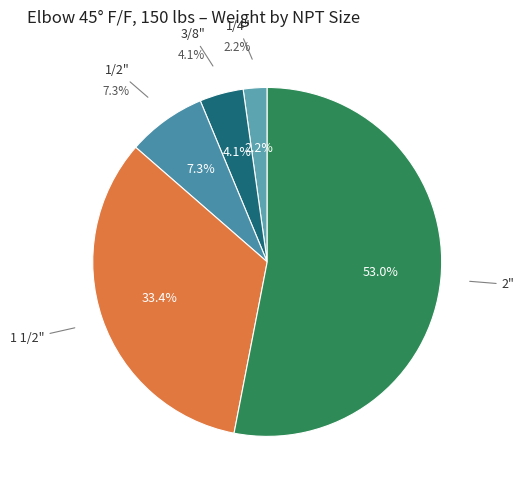

How many slices are in this pie chart?

5